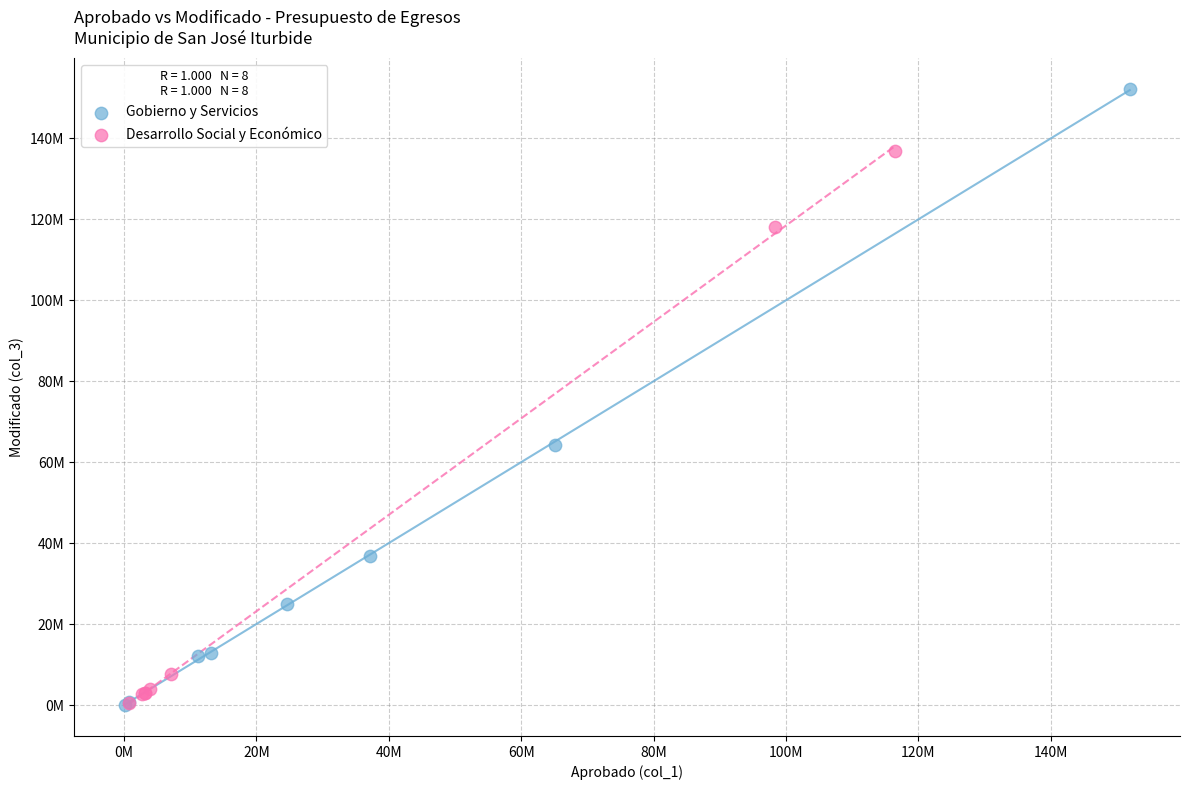

Which series has the widest spread of Y values?

Gobierno y Servicios